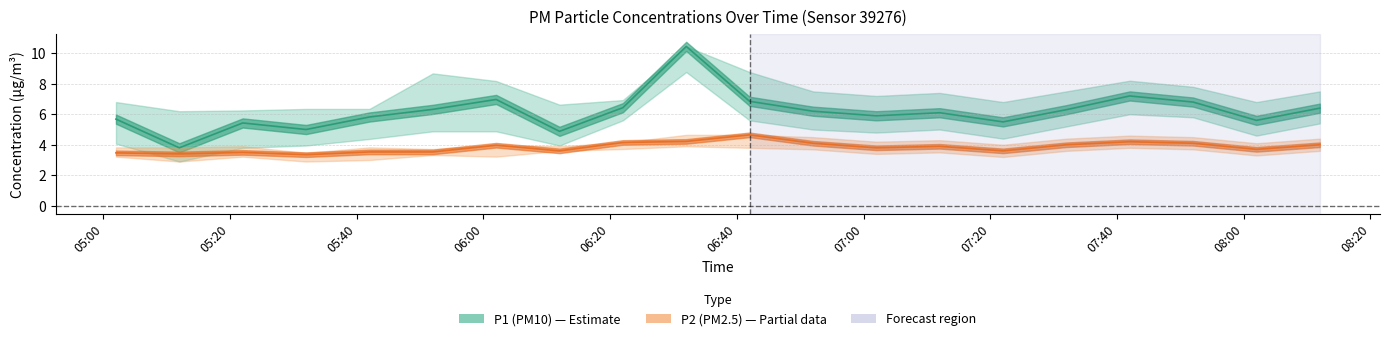

How many interior local peaks does the P2 (PM2.5) series have?

5